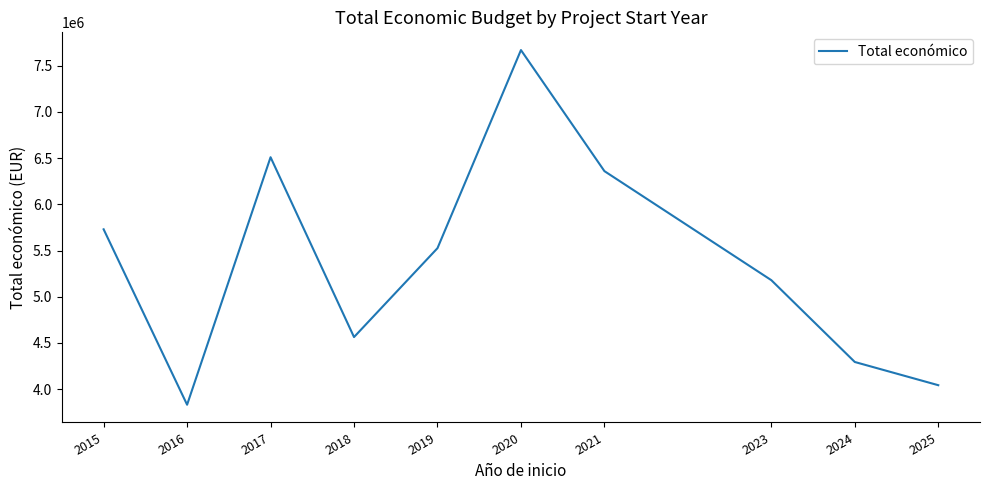

What is the difference between the maximum and minimum values?

3840308.7